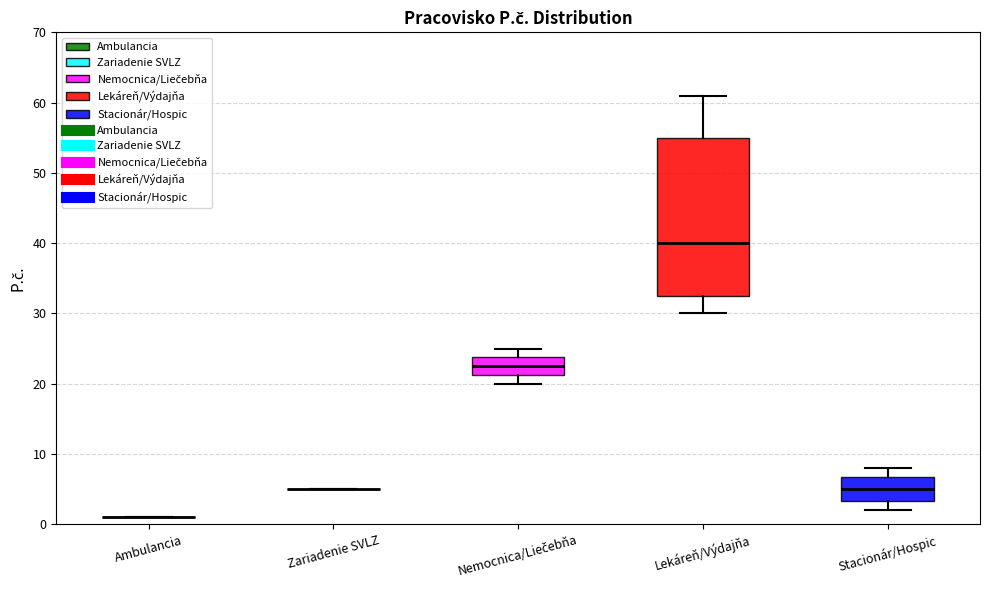

Comparing the boxes themselves (not the whiskers), which one is the tallest?

Lekáreň/Výdajňa